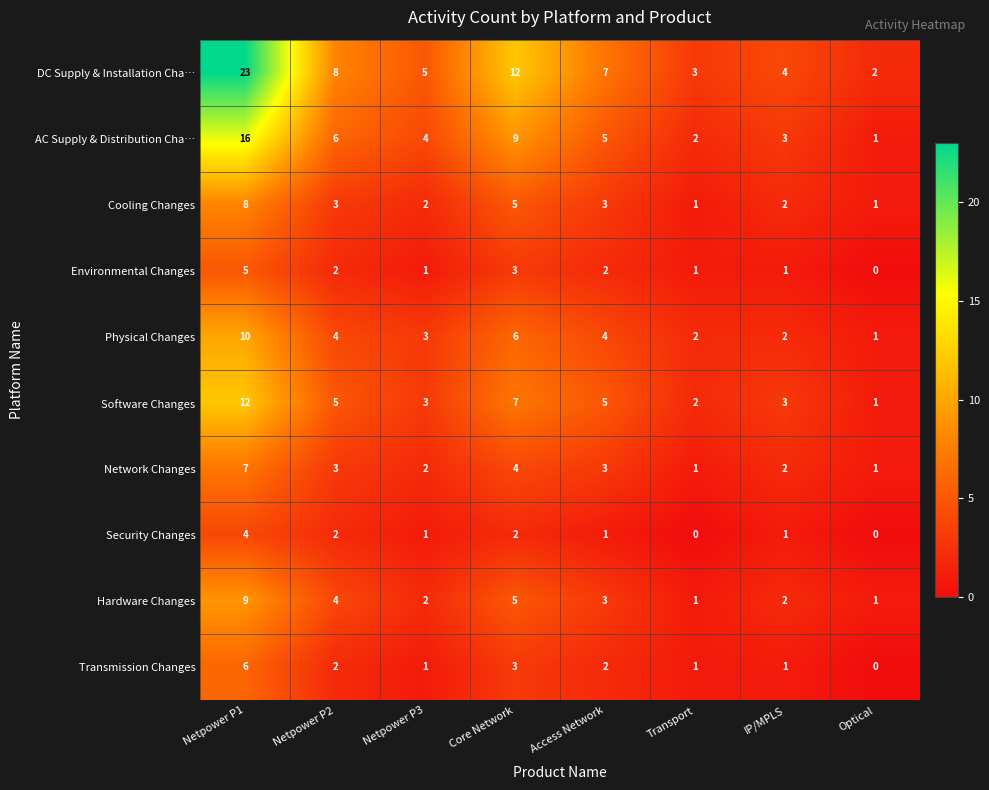

Is the value of Transmission Changes at Netpower P1 greater than the value of Cooling Changes at Core Network?

Yes